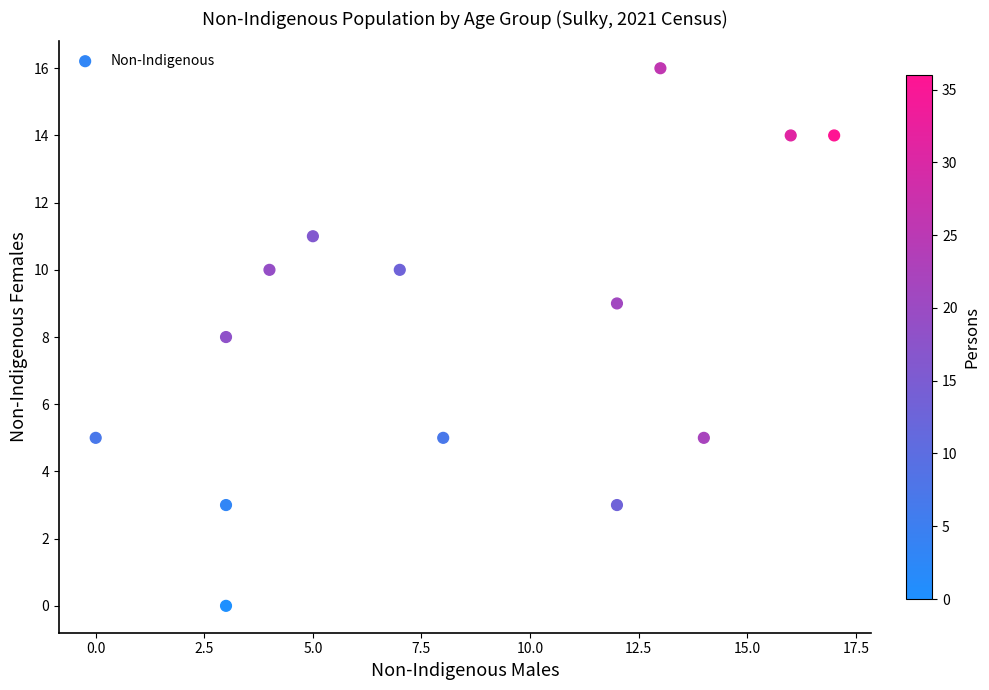

What is the range of X values (max minus min)?

17